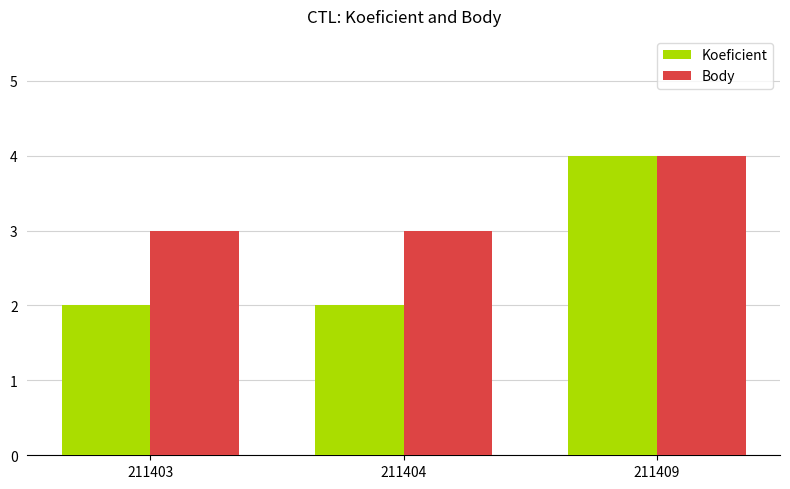

At which label does Koeficient reach its peak?

211409